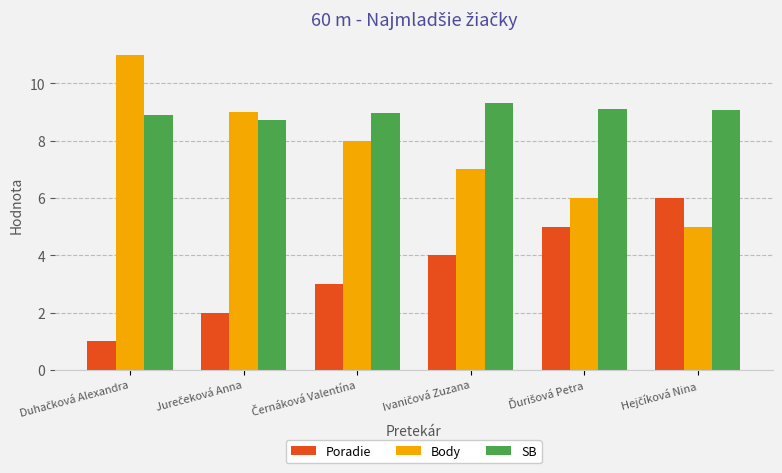

What is the value of the Poradie bar at the 6th from the left?

6.0